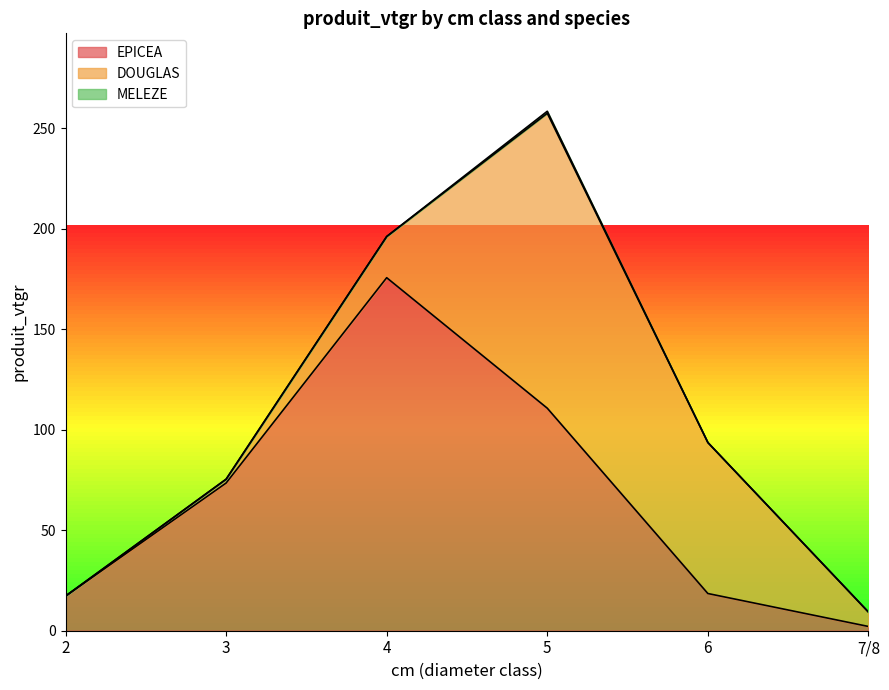

What is the difference between the highest and lowest values at 5?

145.7